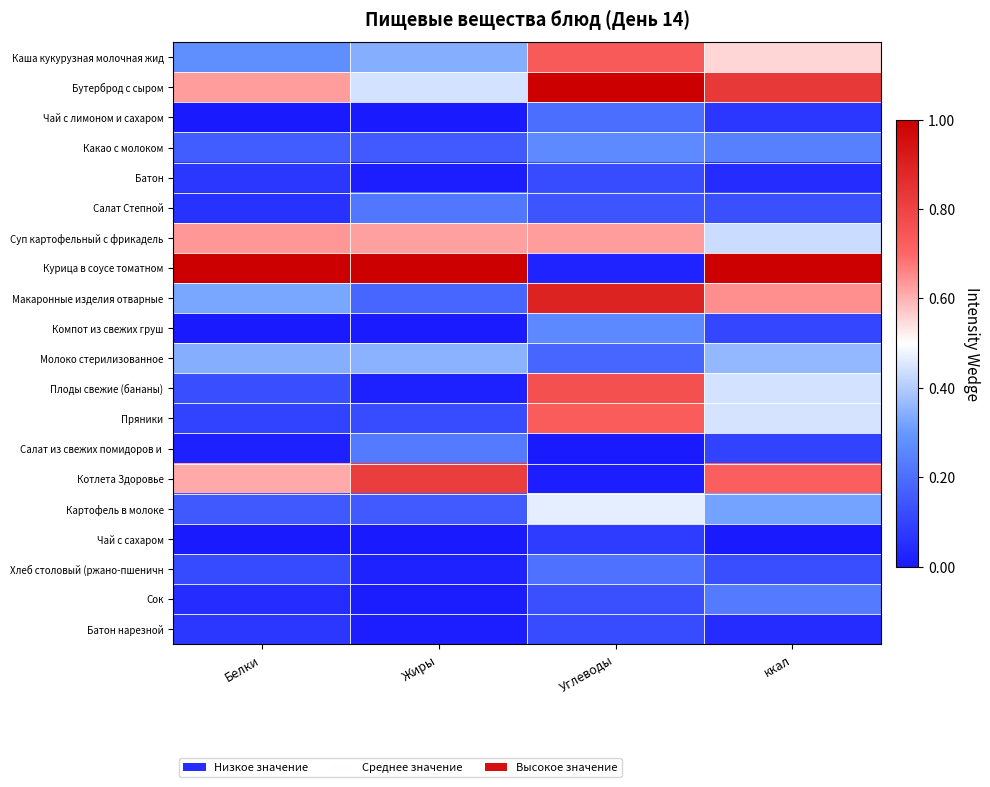

List the series in order of their peak value, lowest first.

Чай с сахаром, Батон, Батон нарезной, Чай с лимоном и сахаром, Хлеб столовый (ржано-пшеничн, Салат Степной, Сок, Салат из свежих помидоров и, Компот из свежих груш, Какао с молоком, Молоко стерилизованное, Картофель в молоке, Суп картофельный с фрикадель, Пряники, Каша кукурузная молочная жид, Плоды свежие (бананы), Котлета Здоровье, Макаронные изделия отварные, Бутерброд с сыром, Курица в соусе томатном